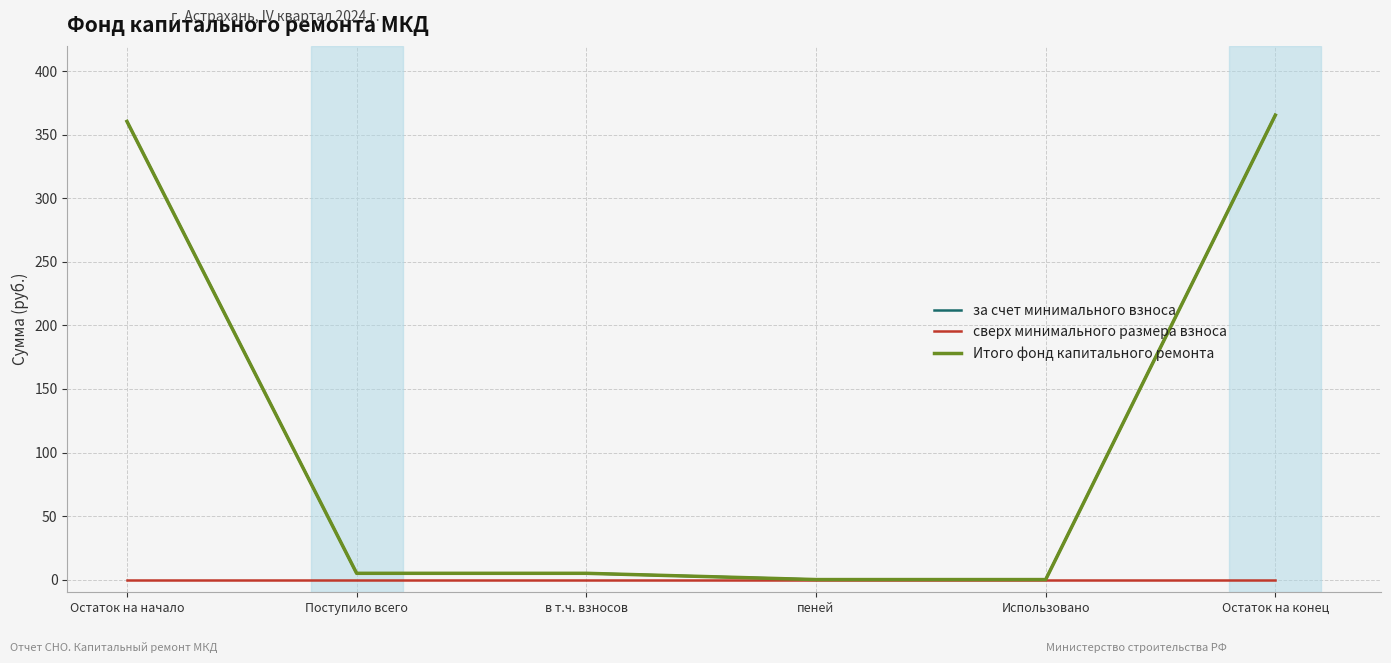

Is this an area chart (filled region under the line)?

No